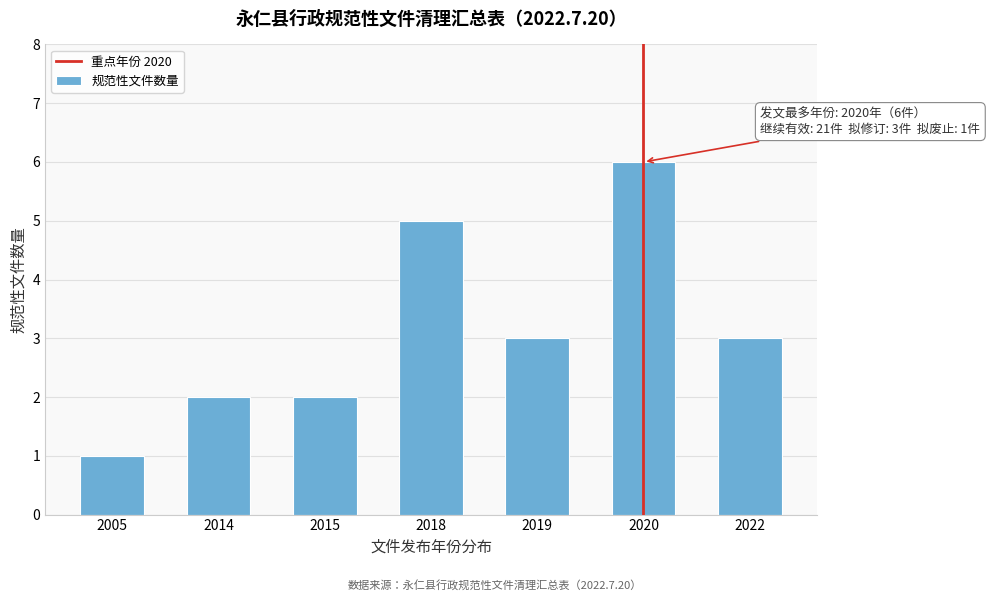

Reading right to left, extract all data points from this chart.

2022=3	2020=6	2019=3	2018=5	2015=2	2014=2	2005=1